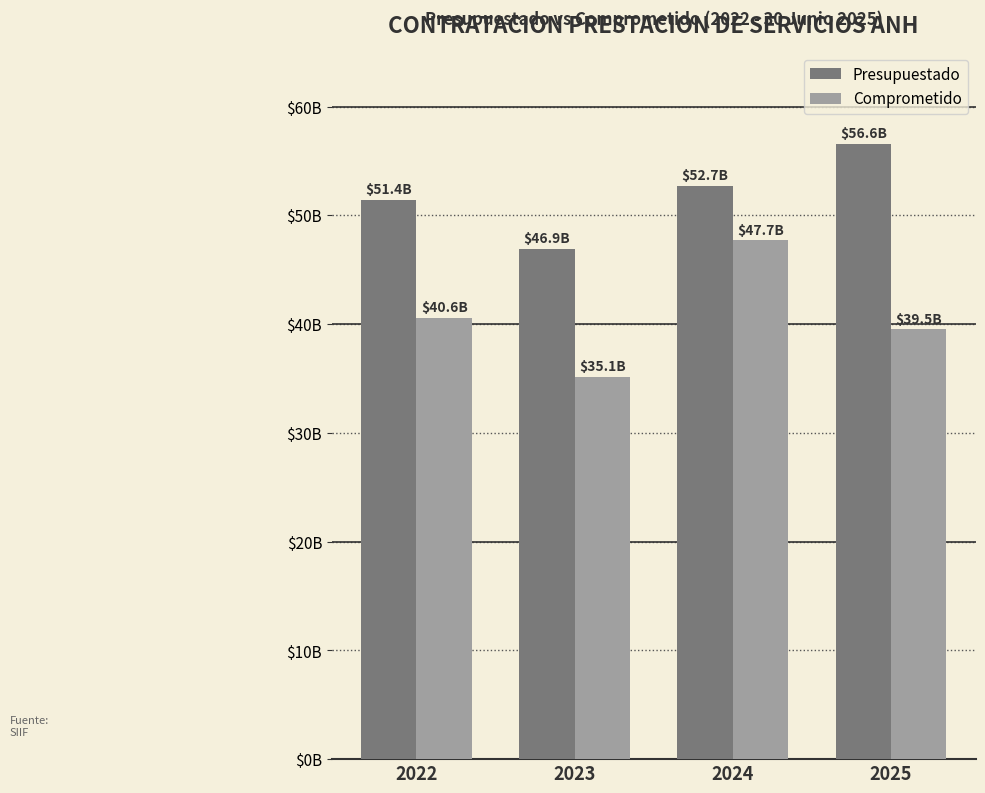

What are all the series names shown in the legend?

Presupuestado, Comprometido